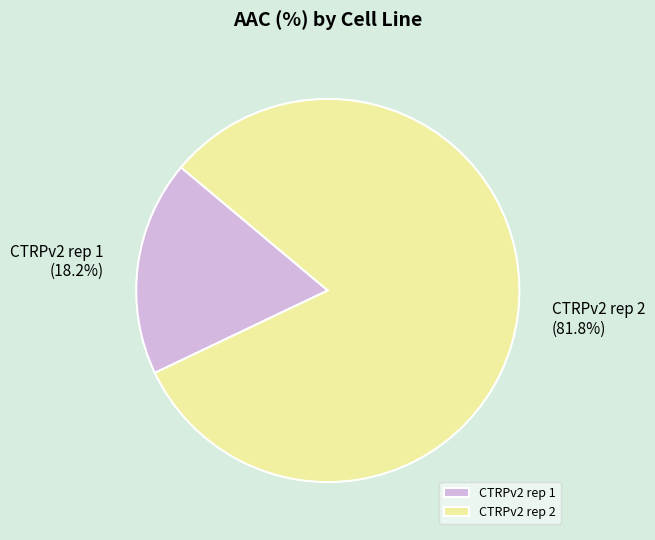

To the nearest percent, what portion does CTRPv2 rep 1 represent?

18%